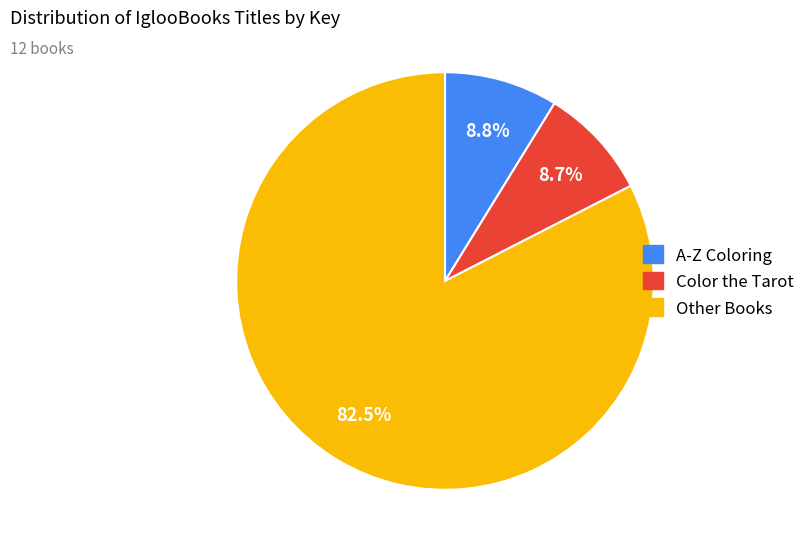

Is there any slice that represents more than half of the pie?

Yes